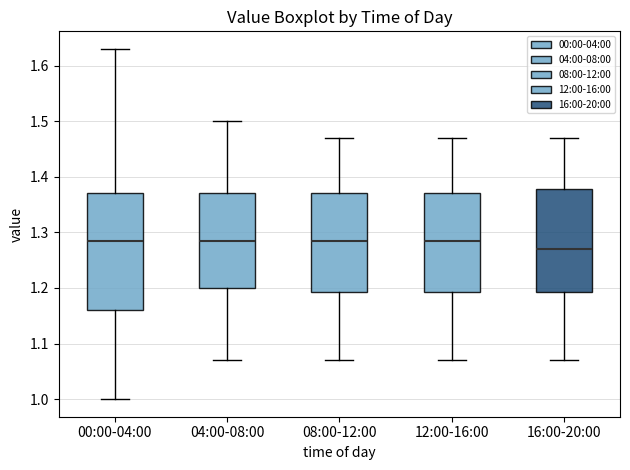

Where is the upper edge of the box for 04:00-08:00 on the y-axis? The values are not printed on the chart, so give them approximately, as read against the axis.

1.37